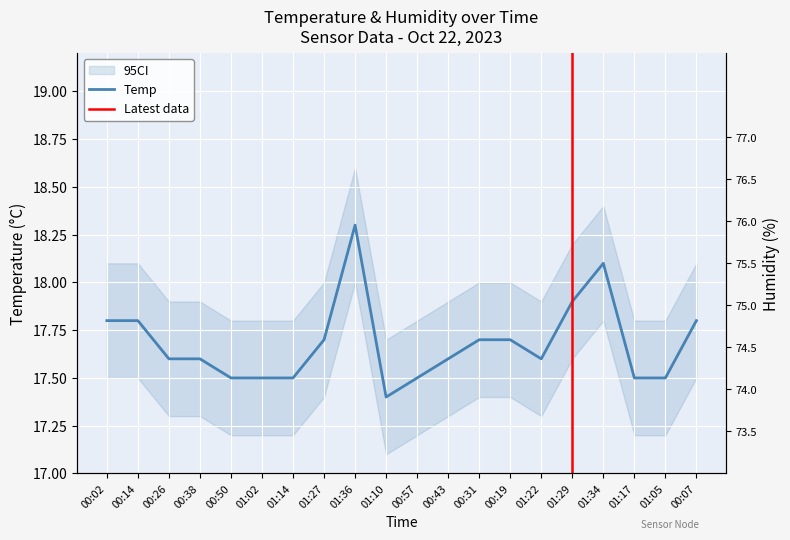

At how many categories does at least one series exceed 44?

20